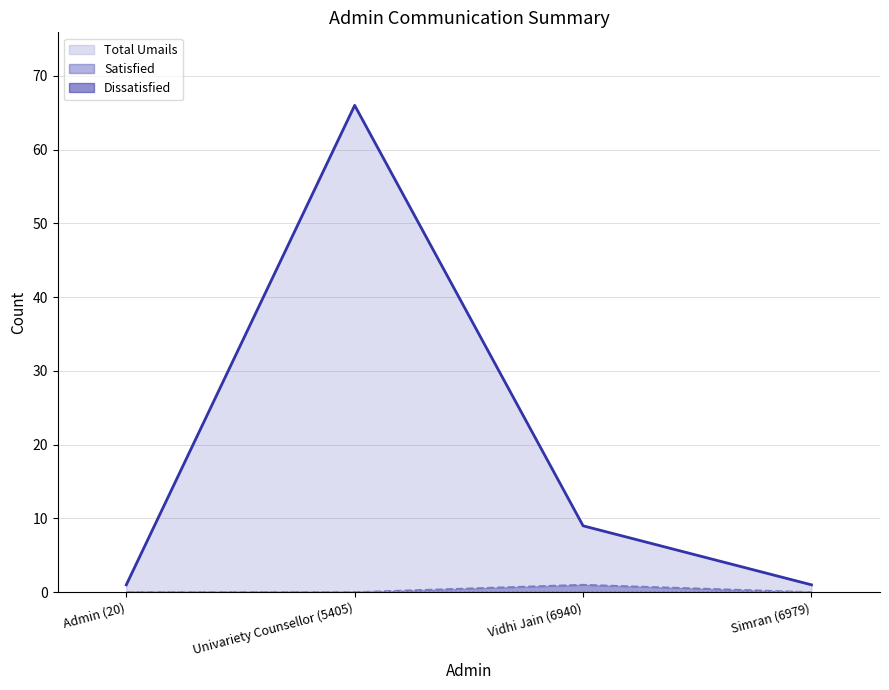

Which series has the largest total across all categories?

Total Umails